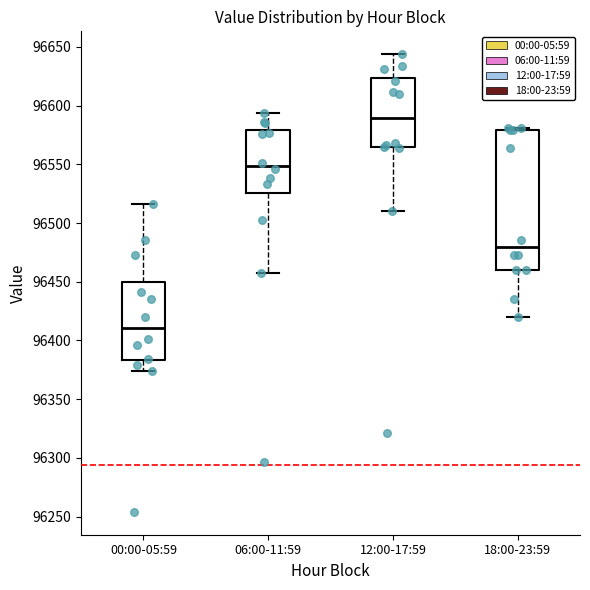

Reading left to right, transcribe this box plot: for each box, give where its median line is, the range the box spans, and where its two whiskers end, as read against the y-axis. The values are not printed on the chart, so give them approximately, as read against the axis.

00:00-05:59: median 96410, box 96385 to 96450, whiskers 96375 to 96515
06:00-11:59: median 96550, box 96525 to 96580, whiskers 96455 to 96595
12:00-17:59: median 96590, box 96565 to 96625, whiskers 96510 to 96645
18:00-23:59: median 96480, box 96460 to 96580, whiskers 96420 to 96580 (just above the box's upper edge)